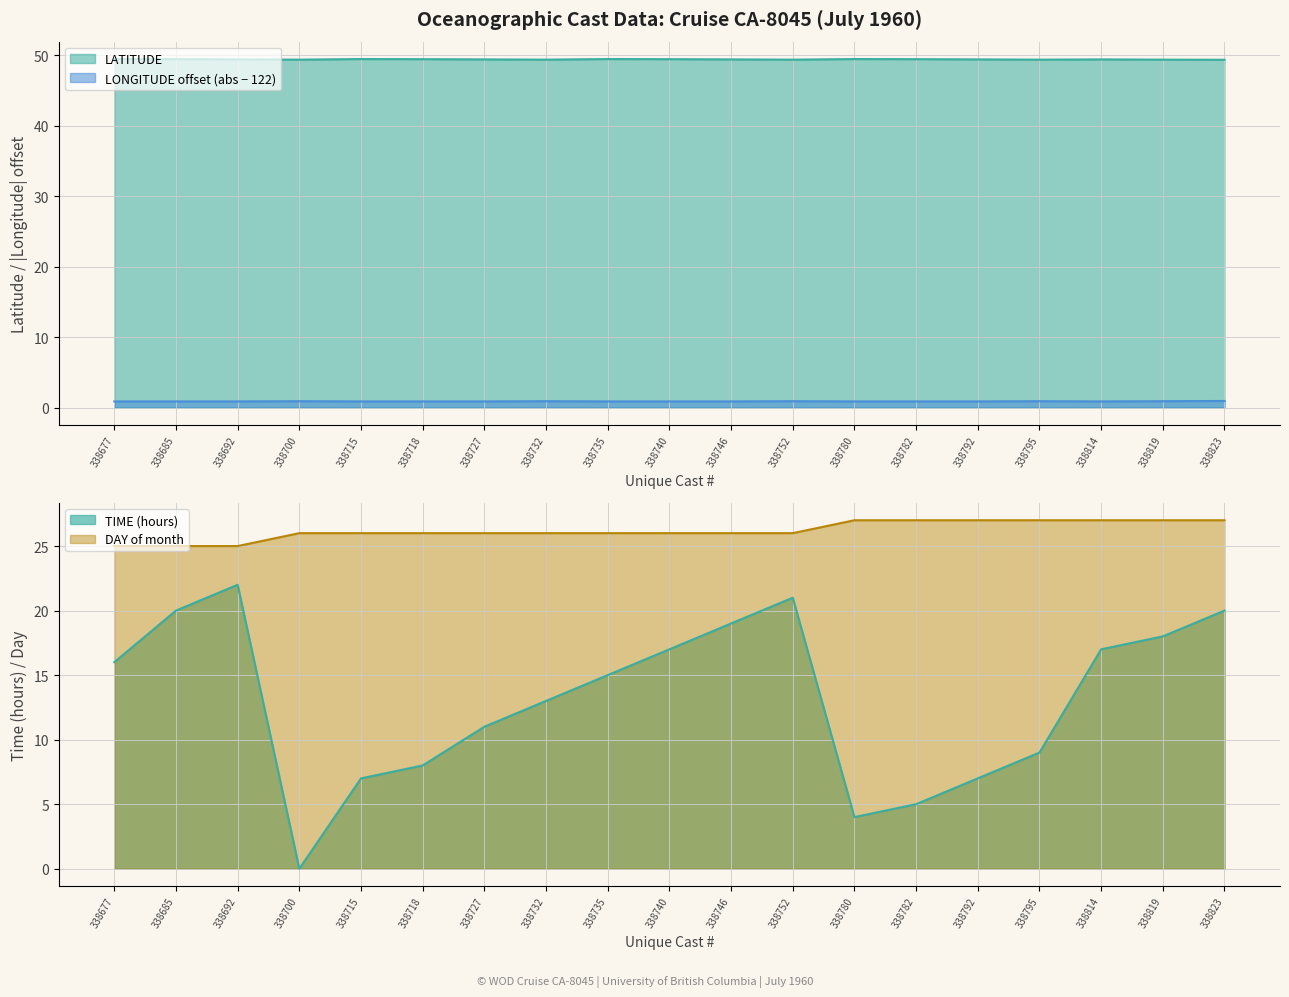

Which has a higher value, 338700 or 338718?

338718